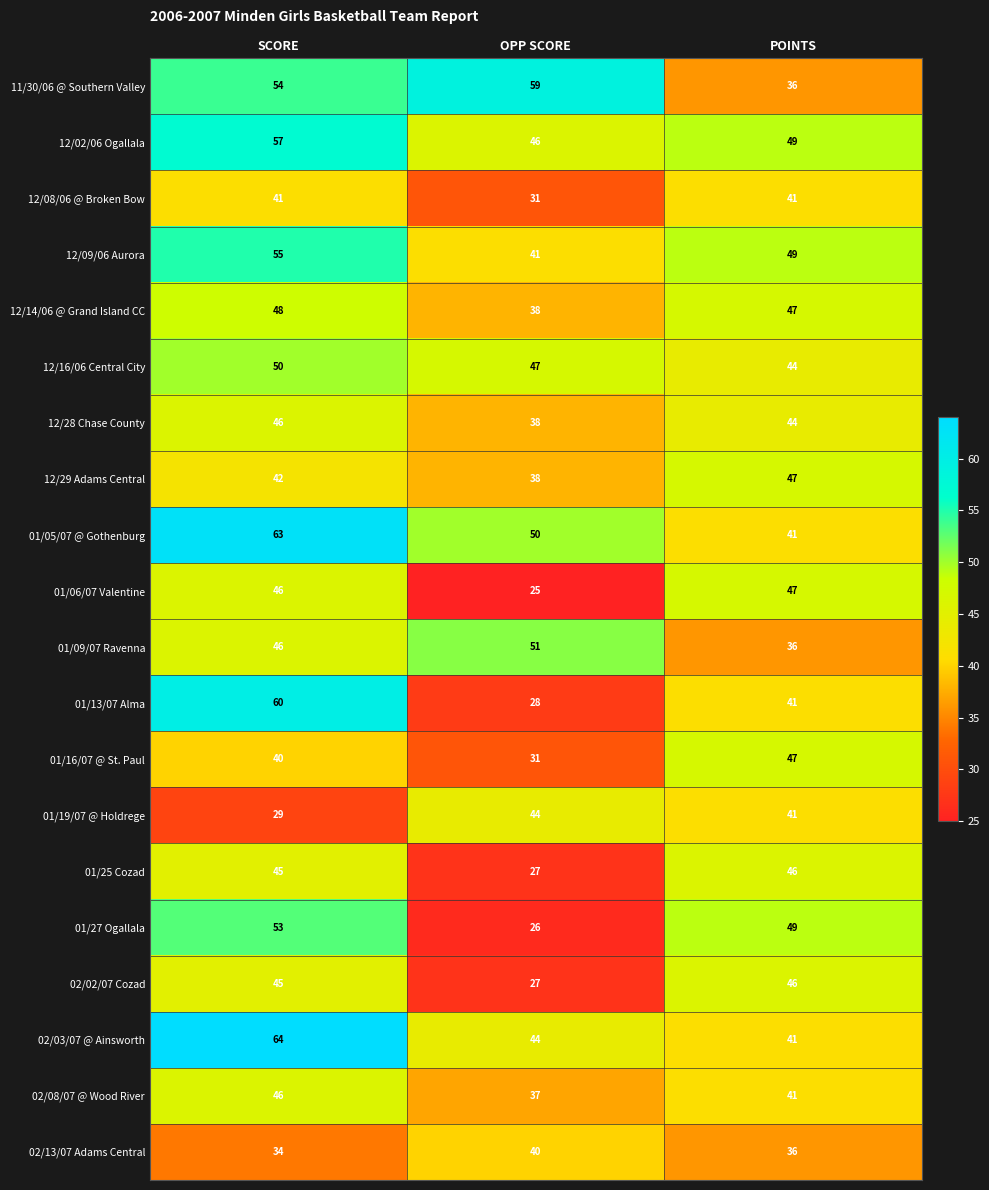

At how many categories does at least one series exceed 44?

3